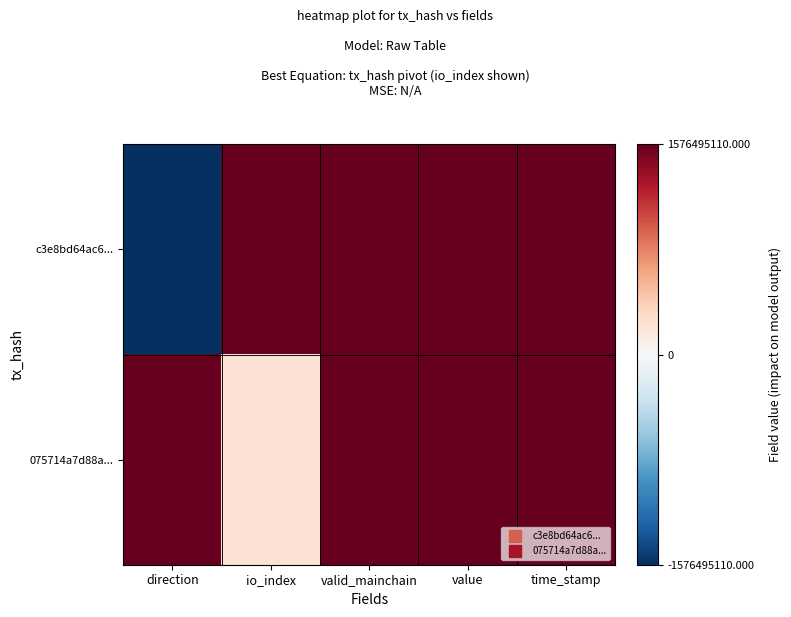

At value, list the series in order from smallest to largest.

c3e8bd64ac6..., 075714a7d88a...